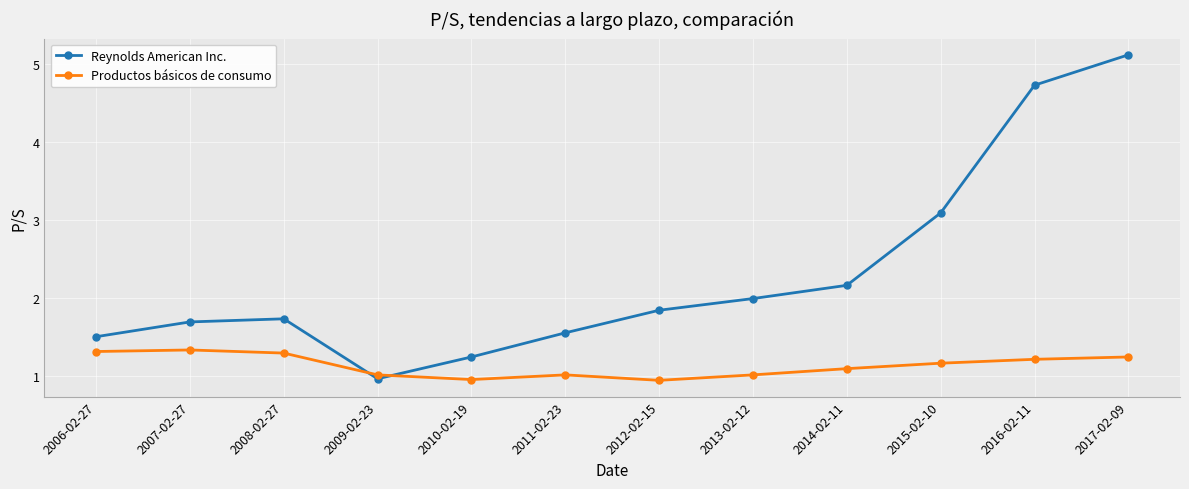

What is the label of the 12th point from the left?

2017-02-09